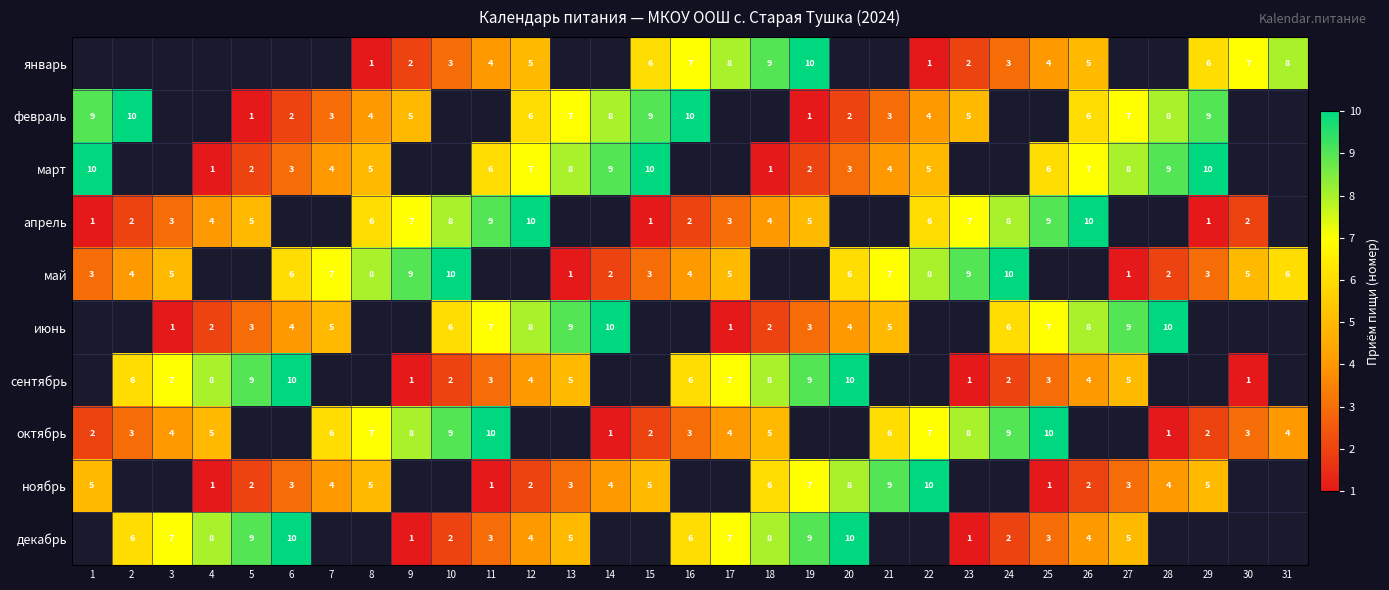

The декабрь series shows 5 at 27. True or false?

True